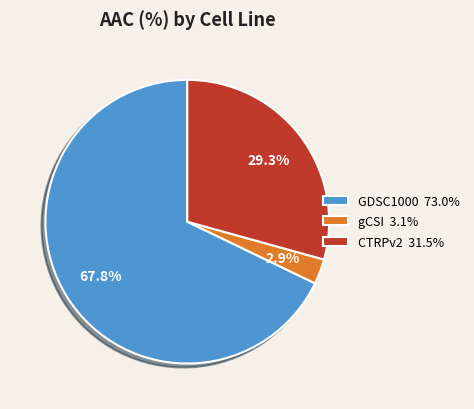

Between GDSC1000 73.0% and gCSI 3.1%, which is larger?

GDSC1000 73.0%